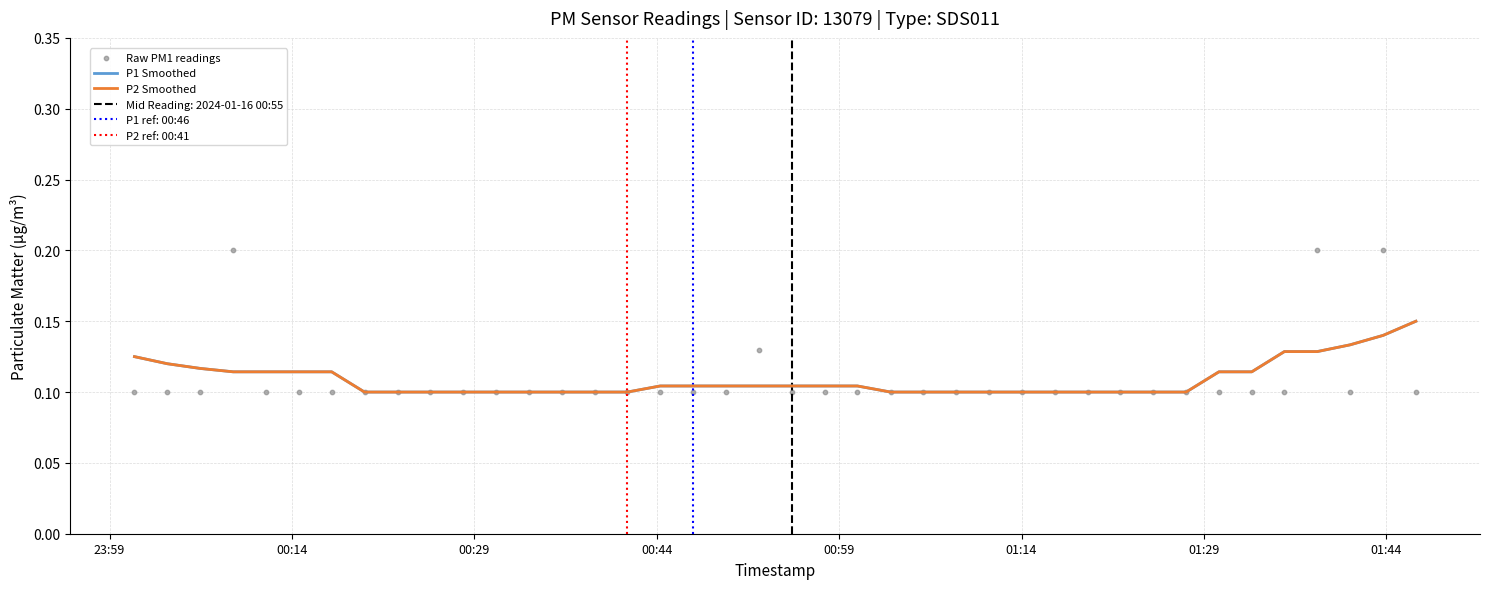

Is the value of Raw PM1 readings at 19 greater than the value of P2 Smoothed at 9?

Yes